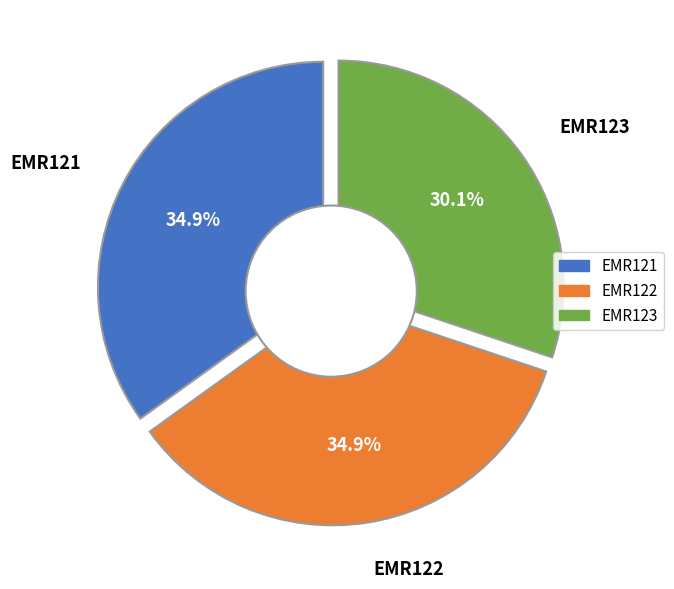

What is the change in value from EMR122 to EMR123?

-24870